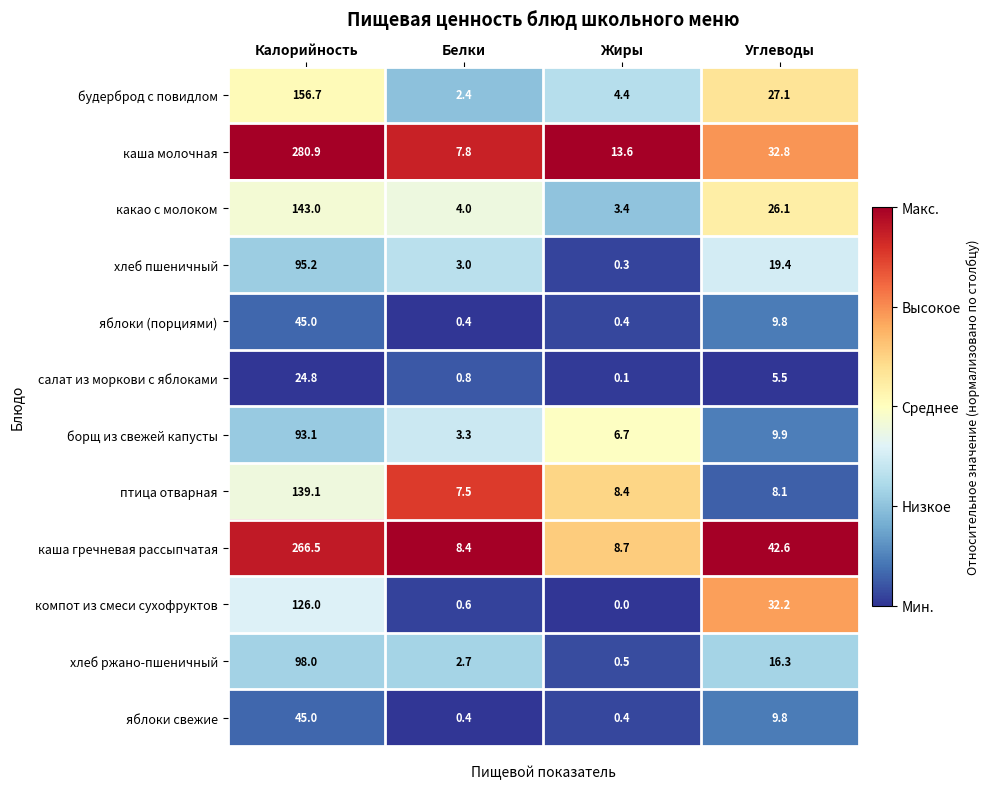

List the labels in order of будерброд с повидлом value, smallest first.

Белки, Жиры, Углеводы, Калорийность